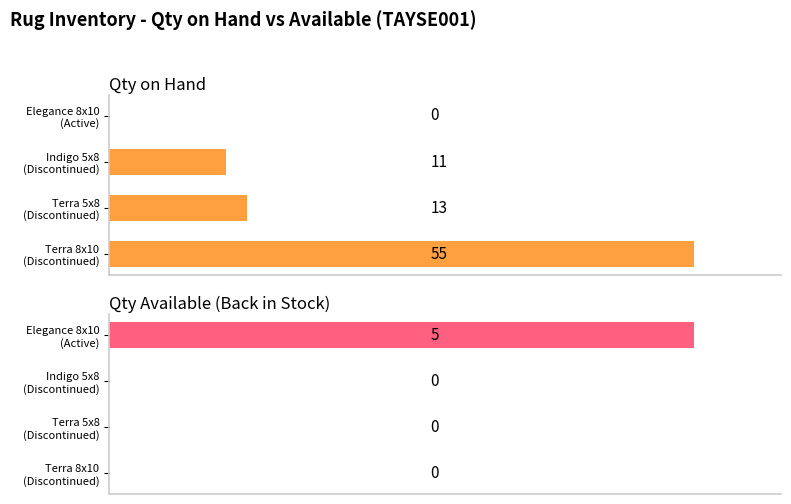

List the series in order of their overall mean, lowest first.

Qty Available (Back in Stock), Qty on Hand